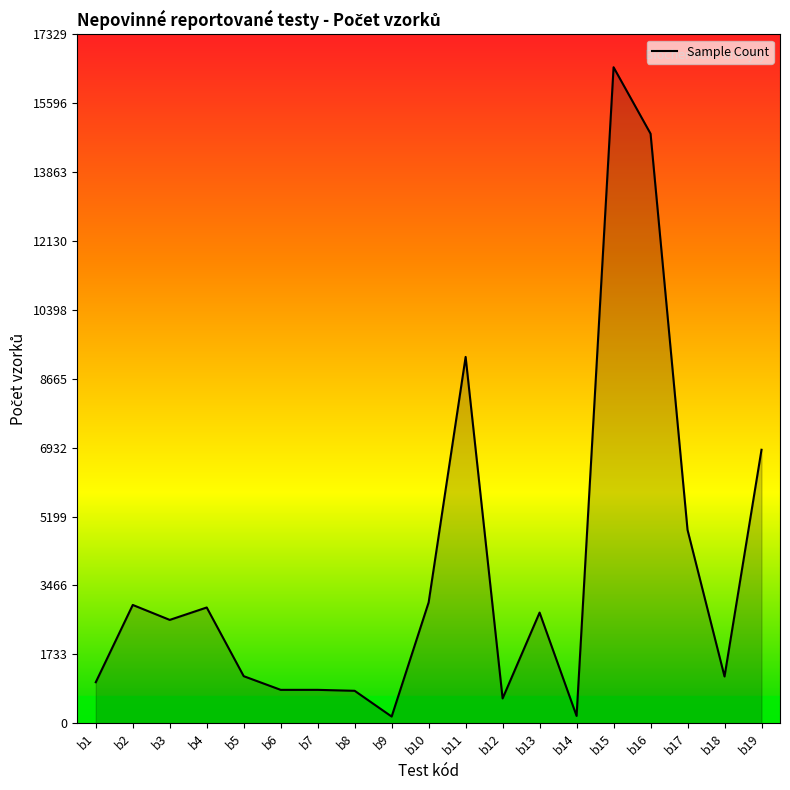

Where is the data nearest to the value 8336?

b11